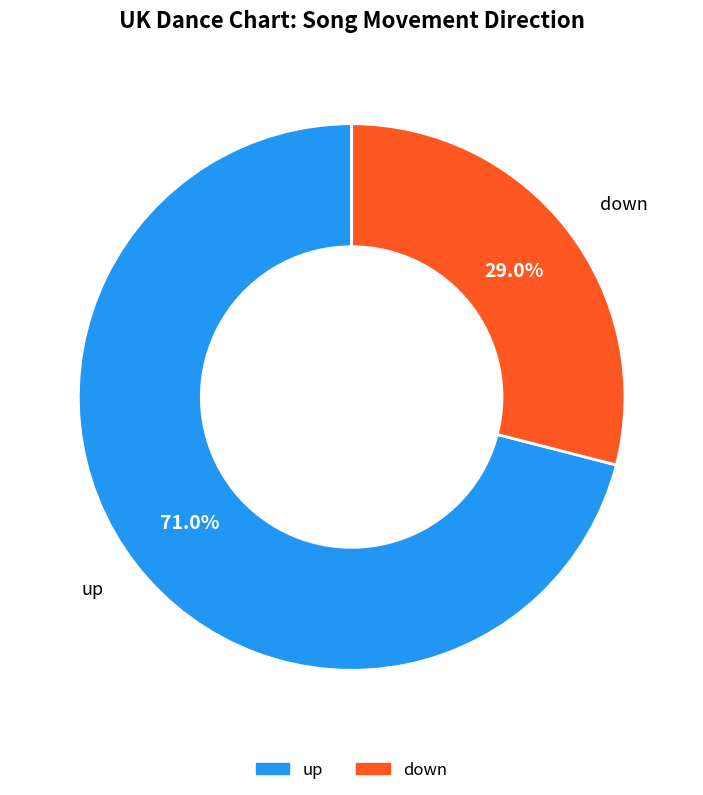

Is it true that down is 23% of the pie?

False